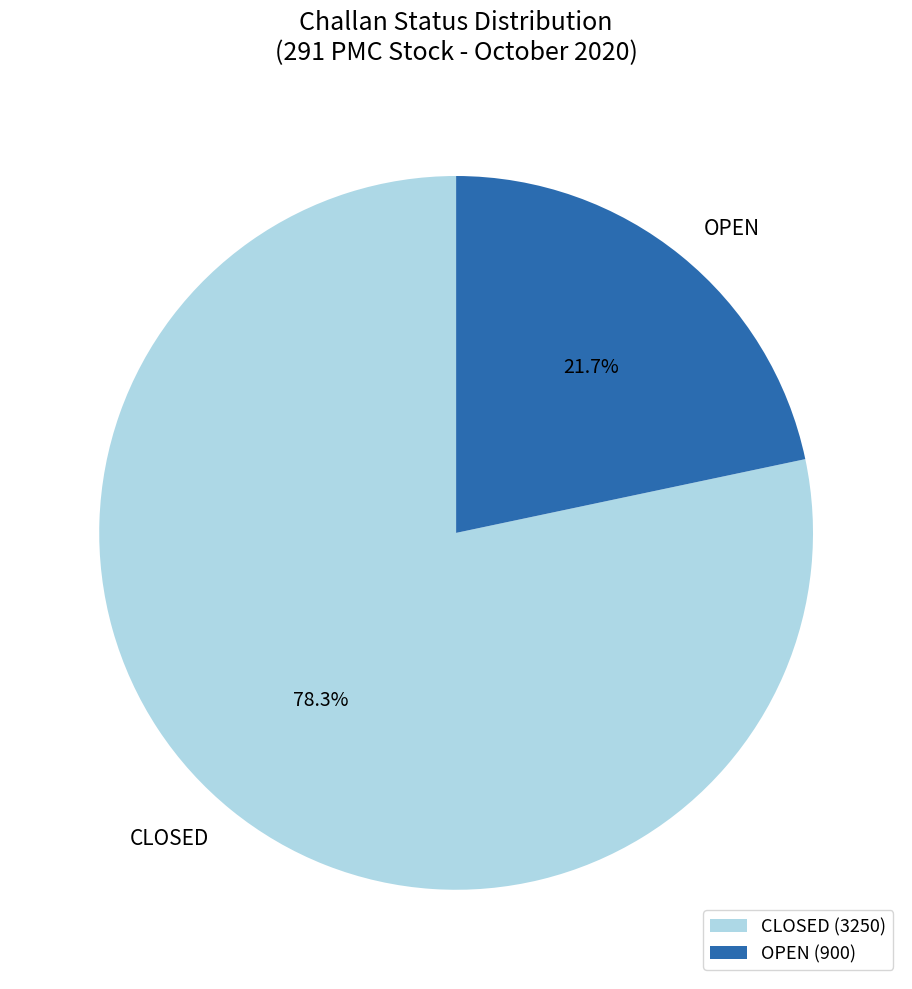

What percentage is NOT represented by OPEN?

78.3%